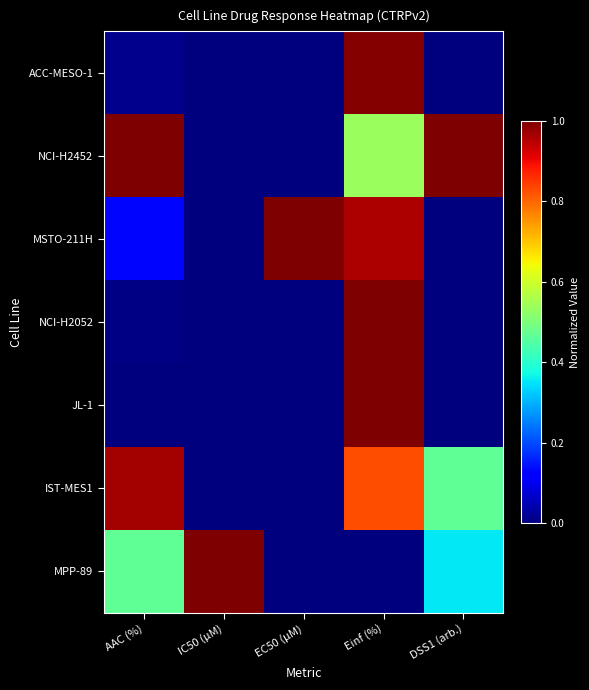

What is the total value across all series at EC50 (µM)?

1.0